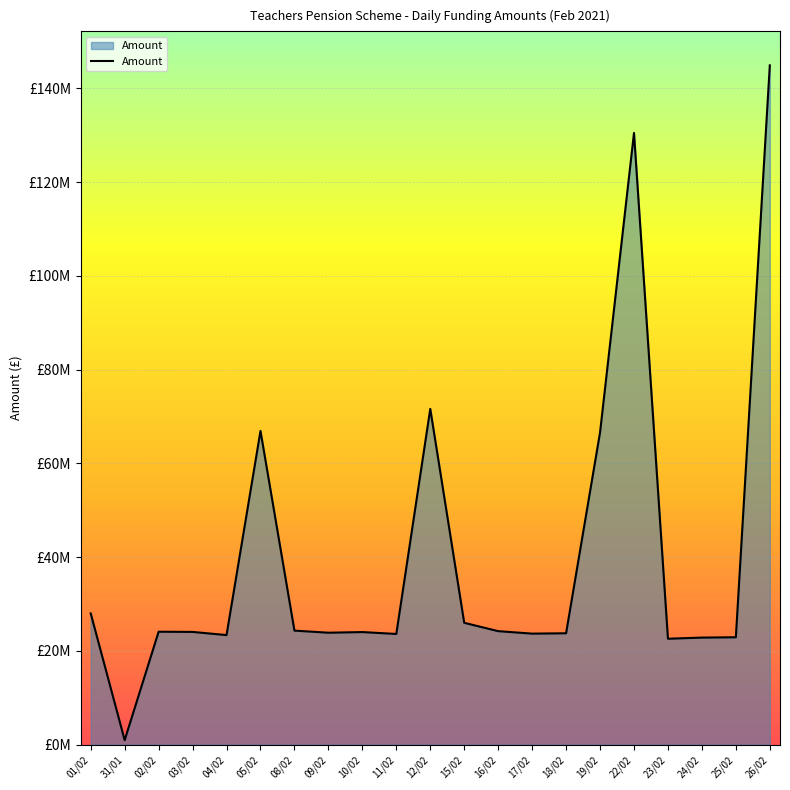

The chart shows a value of 24083079.1 at 02/02. True or false?

True